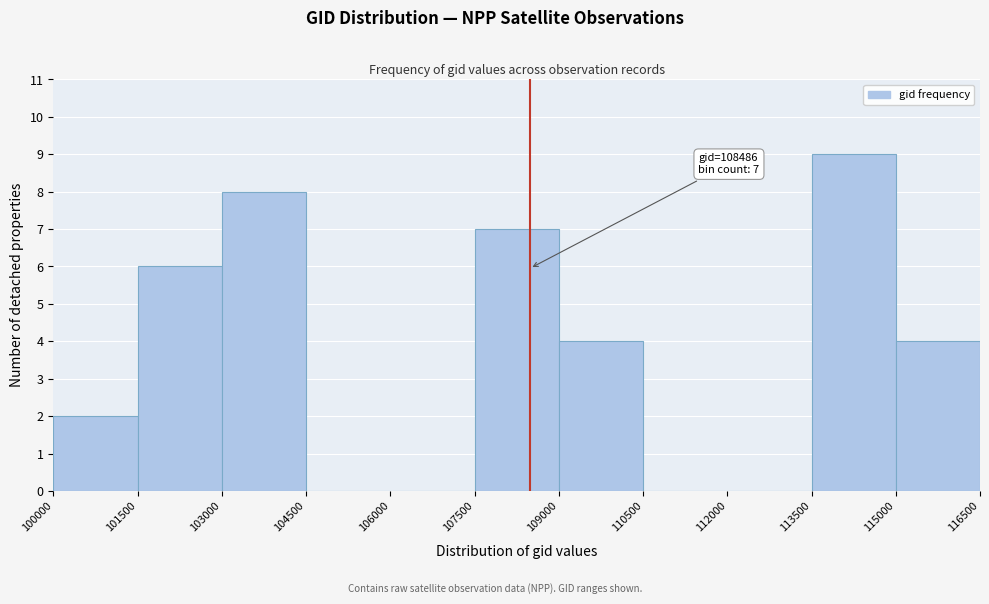

Over which range of the x-axis is the bar tallest?

113500 to 115000